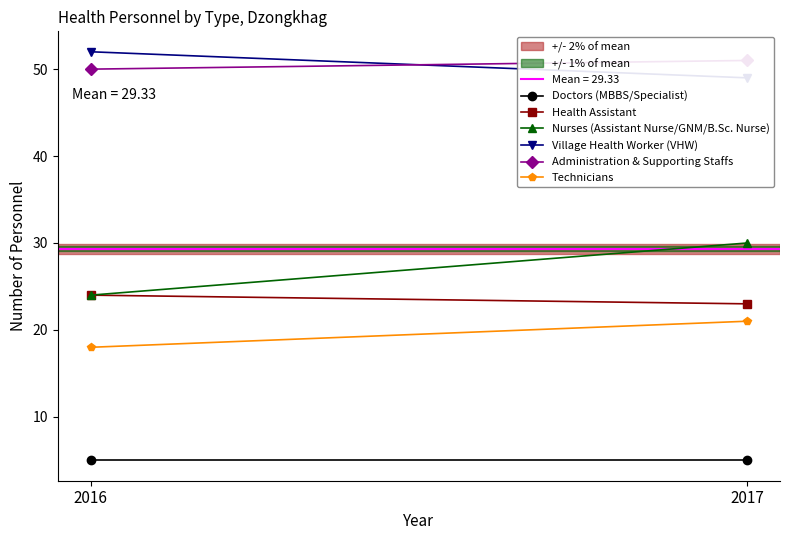

What is the average value of the Technicians series?

20